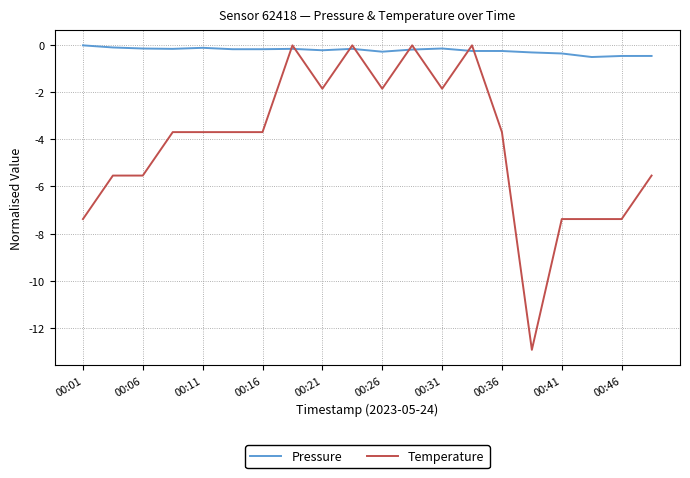

List the series in order of their overall mean, lowest first.

Temperature, Pressure